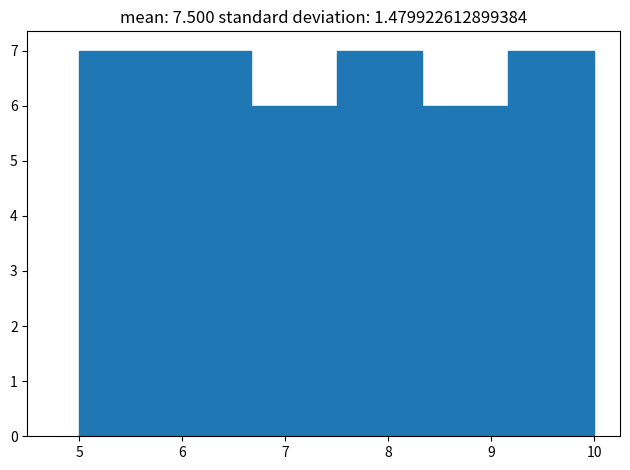

What is the height of the bar covering 8.3 to 9.2 on the x-axis? Neither the bar edges nor the heights are printed on the chart, so give them approximately, as read against the axes.

6